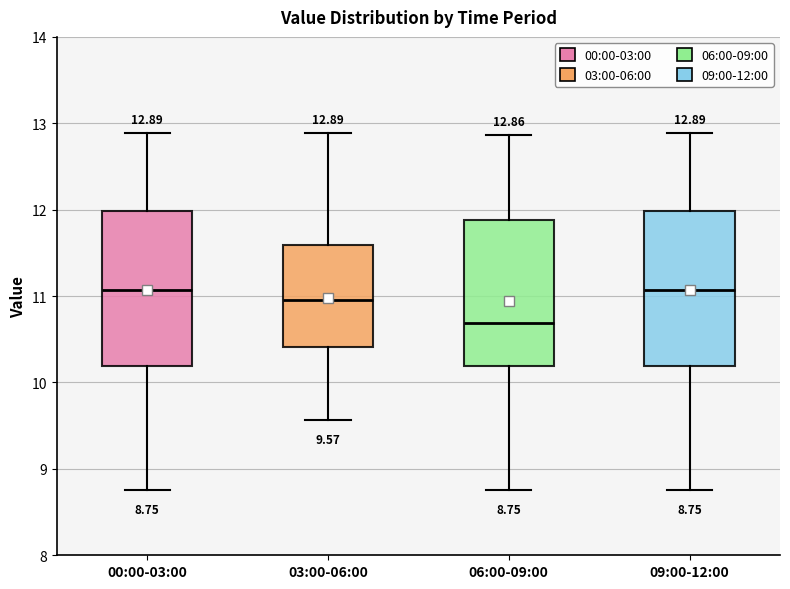

Which box's median line is the lowest?

06:00-09:00